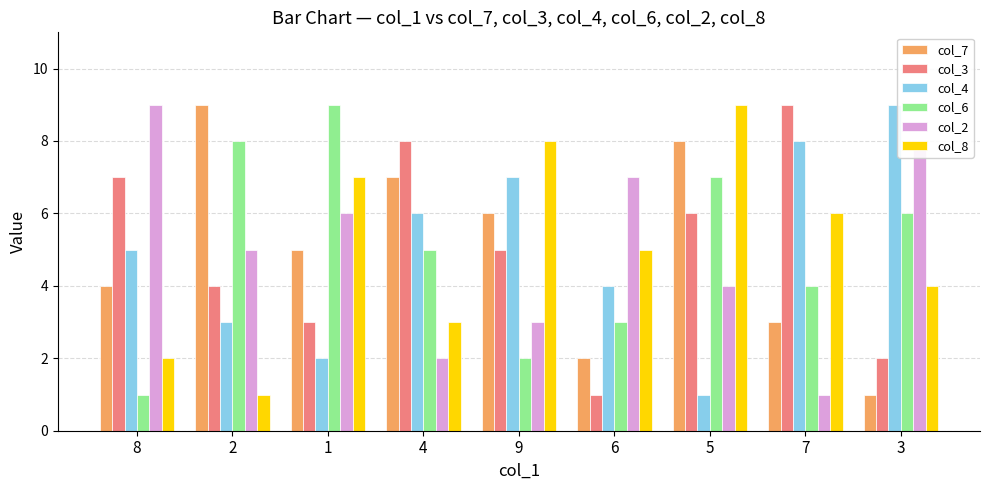

Which category has the highest value in the col_2 series?

8